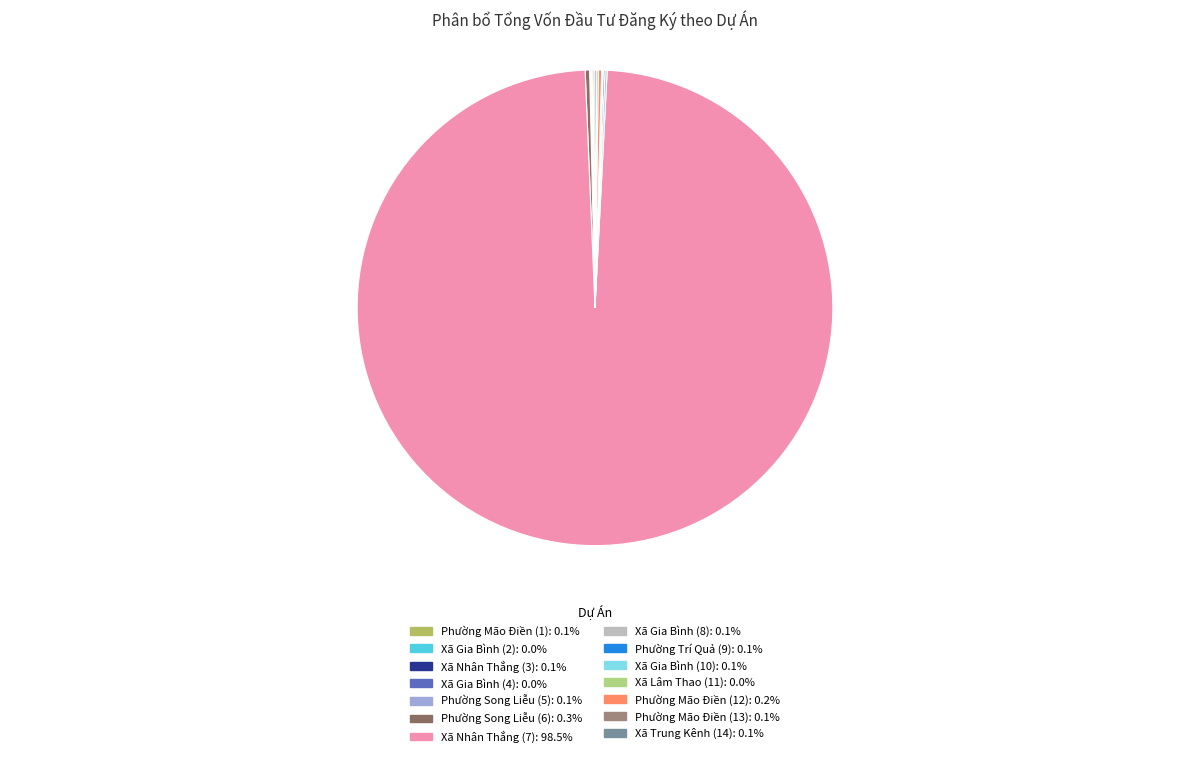

Is there any slice that represents more than half of the pie?

Yes